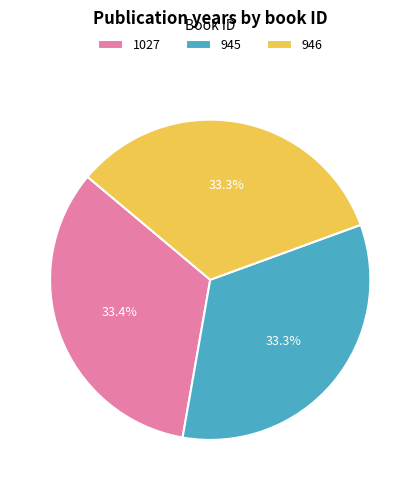

What portion of the pie excludes 1027?

66.6%